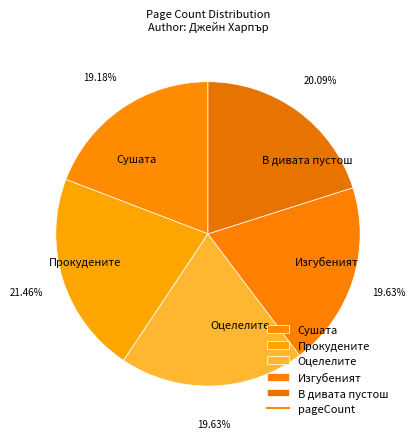

What is the ratio of the value at Оцелелите to the value at Сушата?

1.0